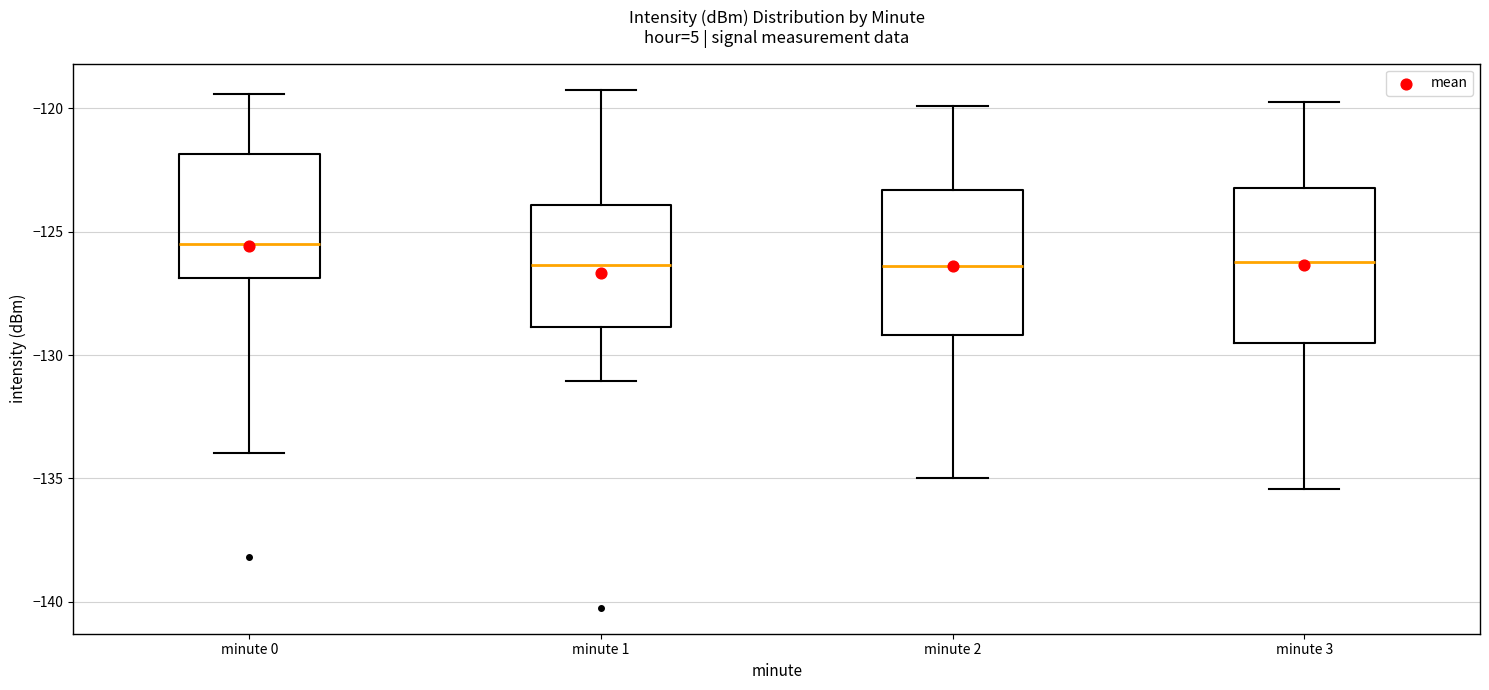

Reading left to right, transcribe this box plot: for each box, give where its median line is, the range the box spans, and where its two whiskers end, as read against the y-axis. The values are not printed on the chart, so give them approximately, as read against the axis.

minute 0: median -125.5, box -127.0 to -122.0, whiskers -134.0 to -119.5
minute 1: median -126.5, box -129.0 to -124.0, whiskers -131.0 to -119.0
minute 2: median -126.5, box -129.0 to -123.5, whiskers -135.0 to -120.0
minute 3: median -126.0, box -129.5 to -123.0, whiskers -135.5 to -119.5